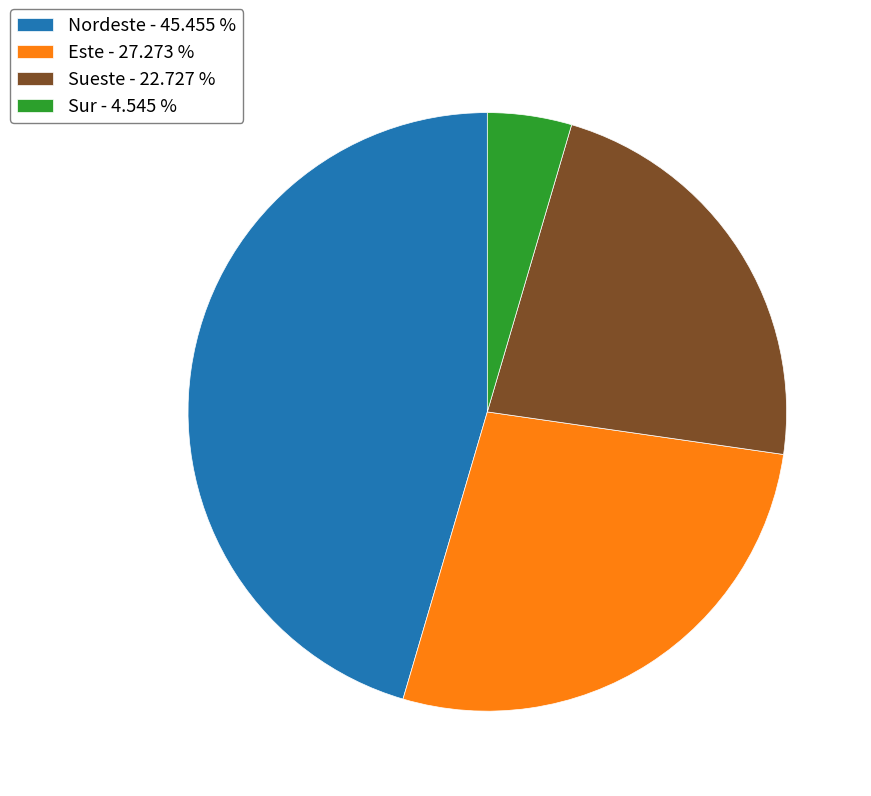

Do Sur - 4.545 % and Este - 27.273 % together represent more than half of the pie?

No